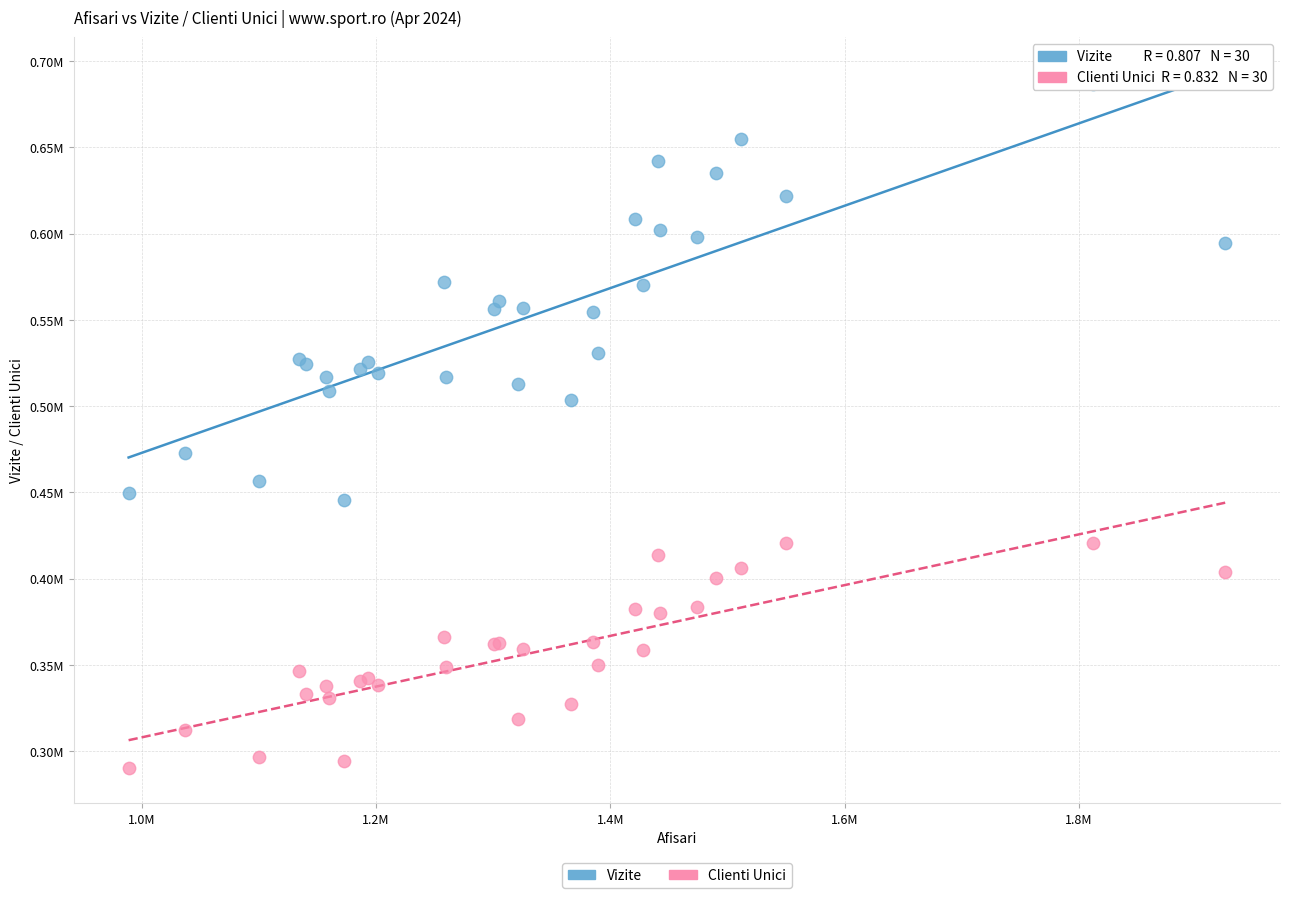

Which series reaches the minimum Y coordinate?

Clienti Unici